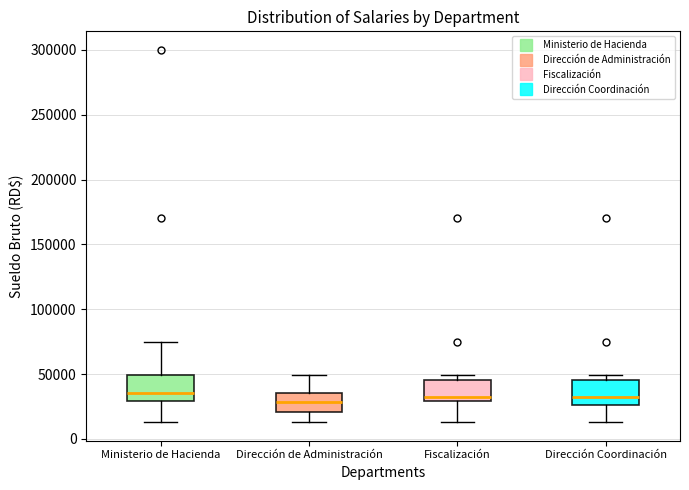

Where is the upper edge of the box for Fiscalización on the y-axis? The values are not printed on the chart, so give them approximately, as read against the axis.

45000